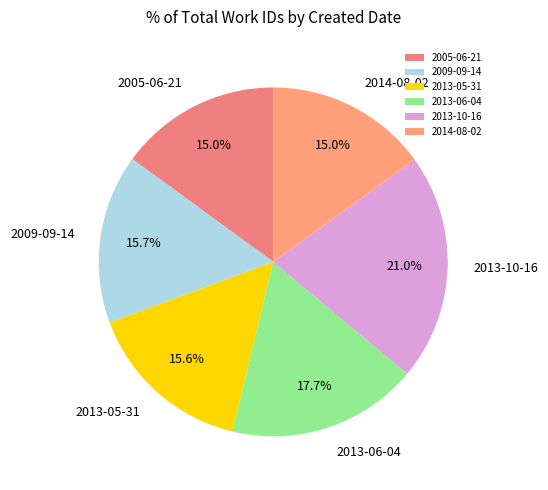

How many segments does this pie chart have?

6